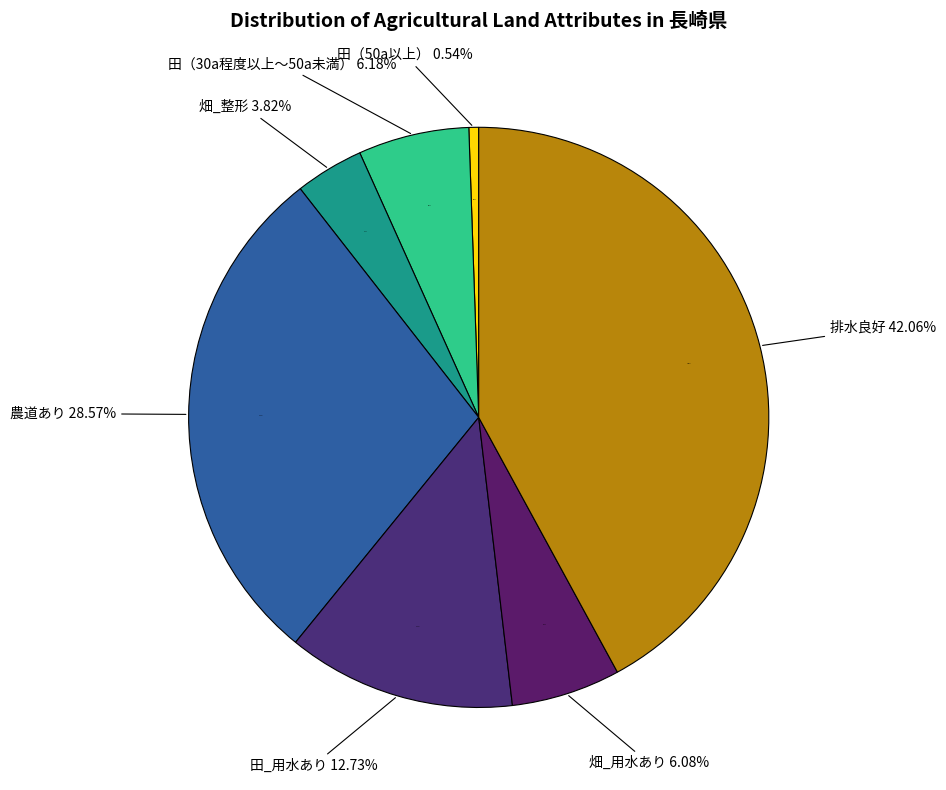

Does 畑_整形 account for over 50% of the chart?

No